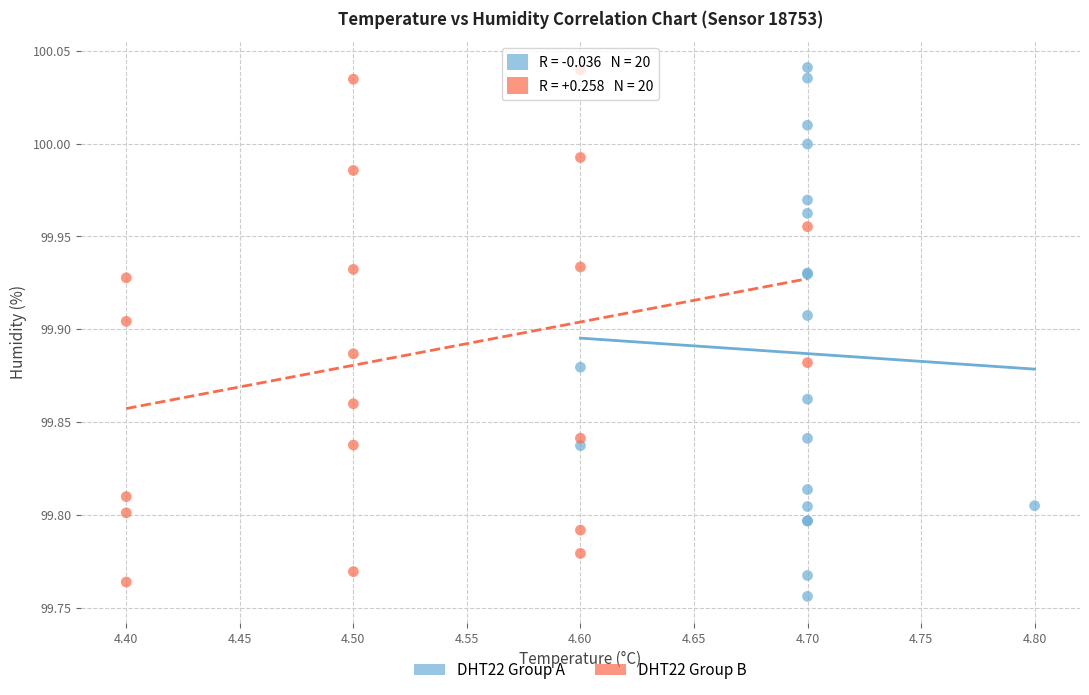

What are all the series names shown in the legend?

DHT22 Group A, DHT22 Group B